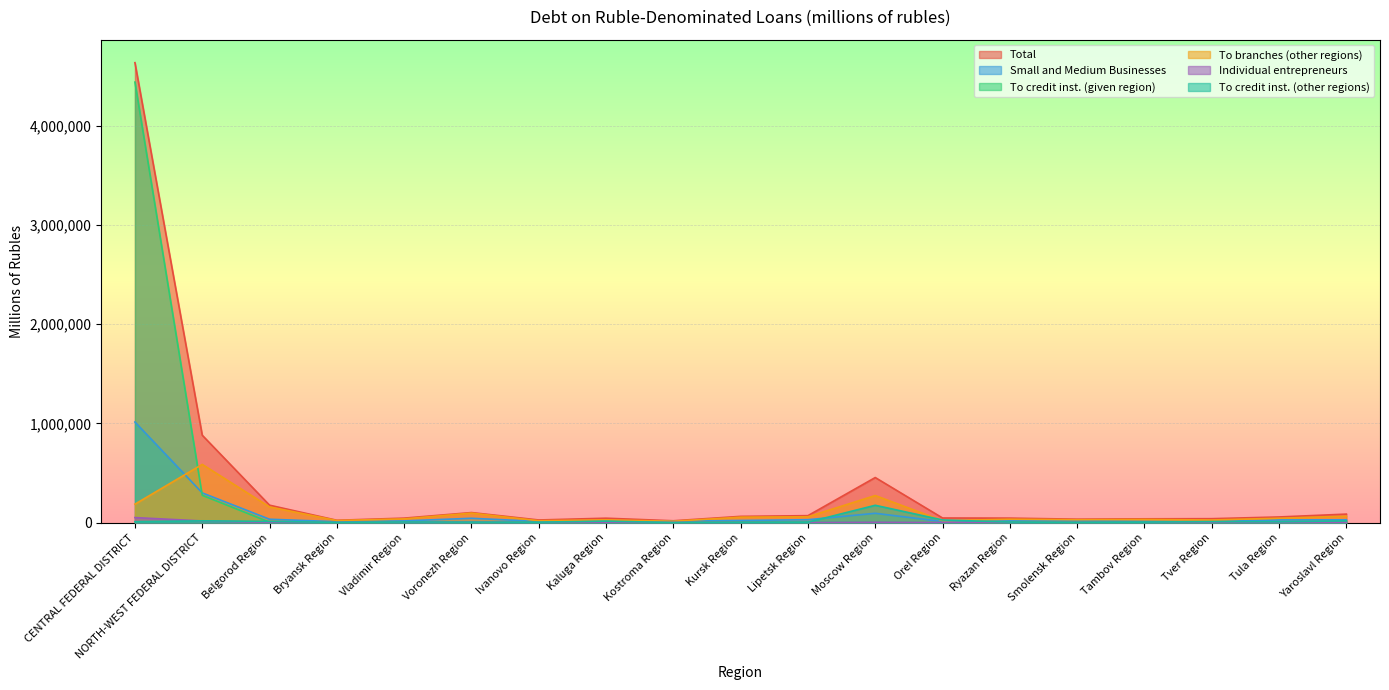

What position from the right is CENTRAL FEDERAL DISTRICT?

19